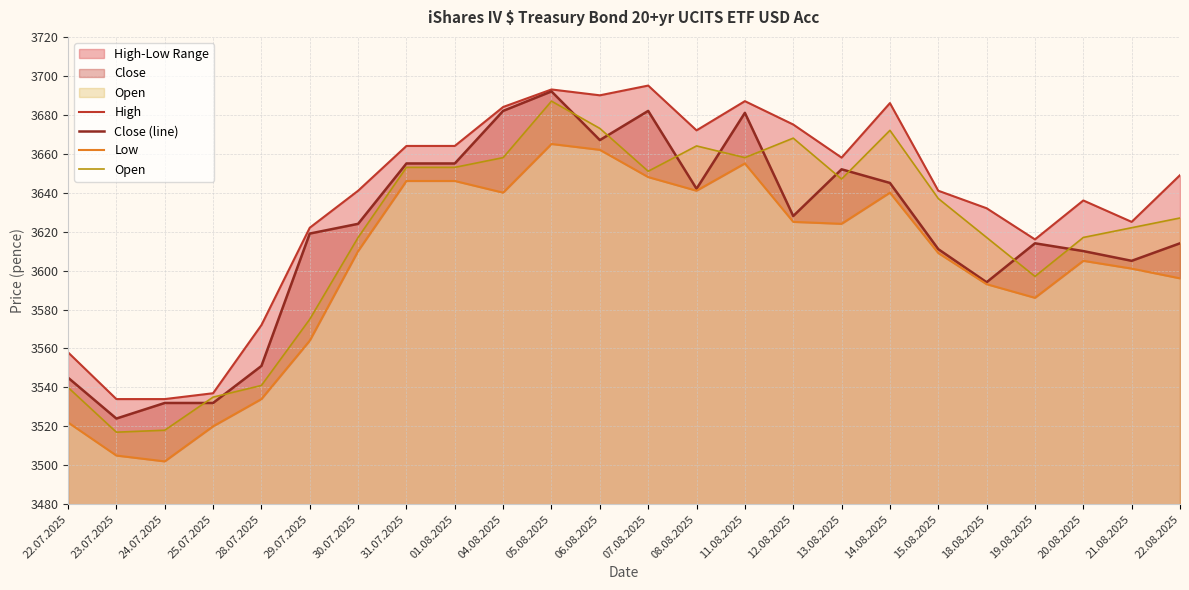

In Open, how many points are lower than both neighbors (excluding endpoints)?

5